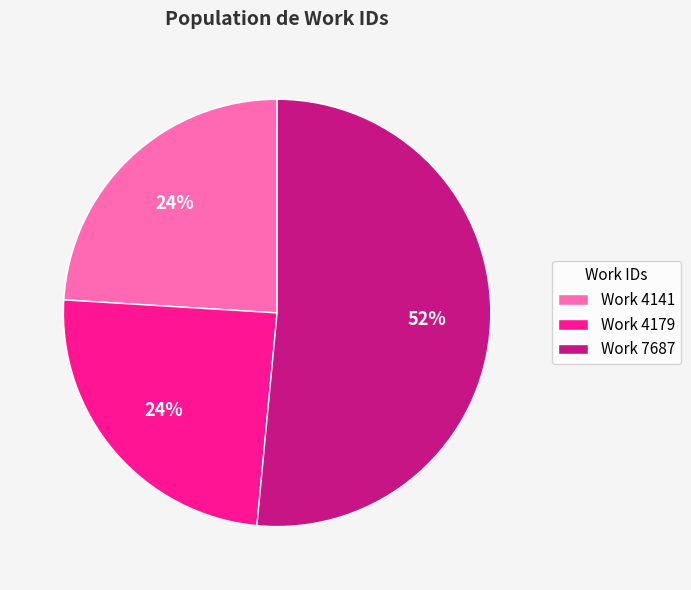

How many slices are in this pie chart?

3